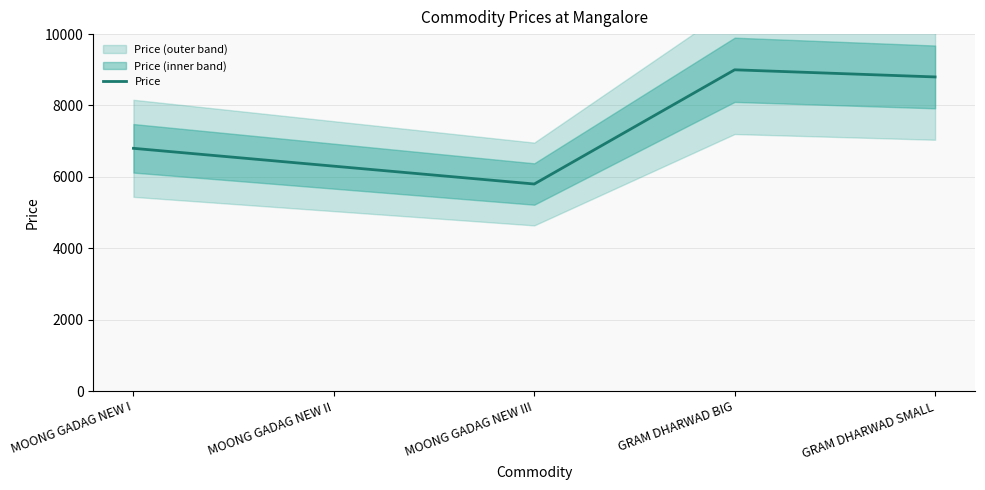

How many points are higher than both their immediate neighbors (excluding endpoints)?

1